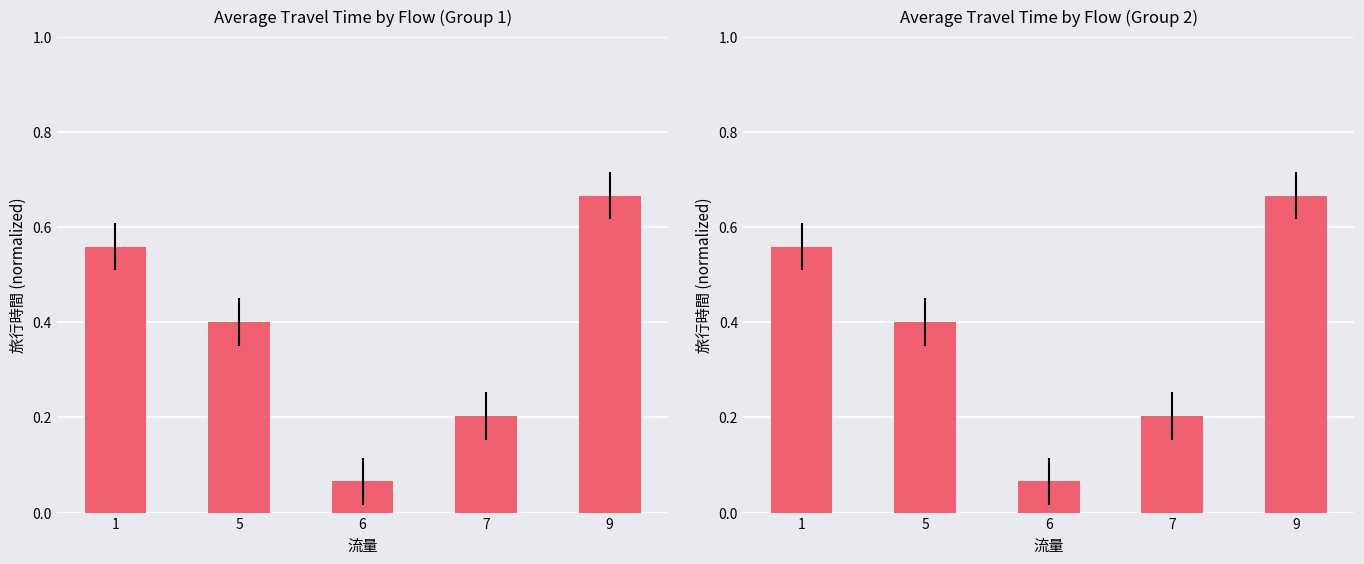

What is the value of the 5th bar from the left?

0.7